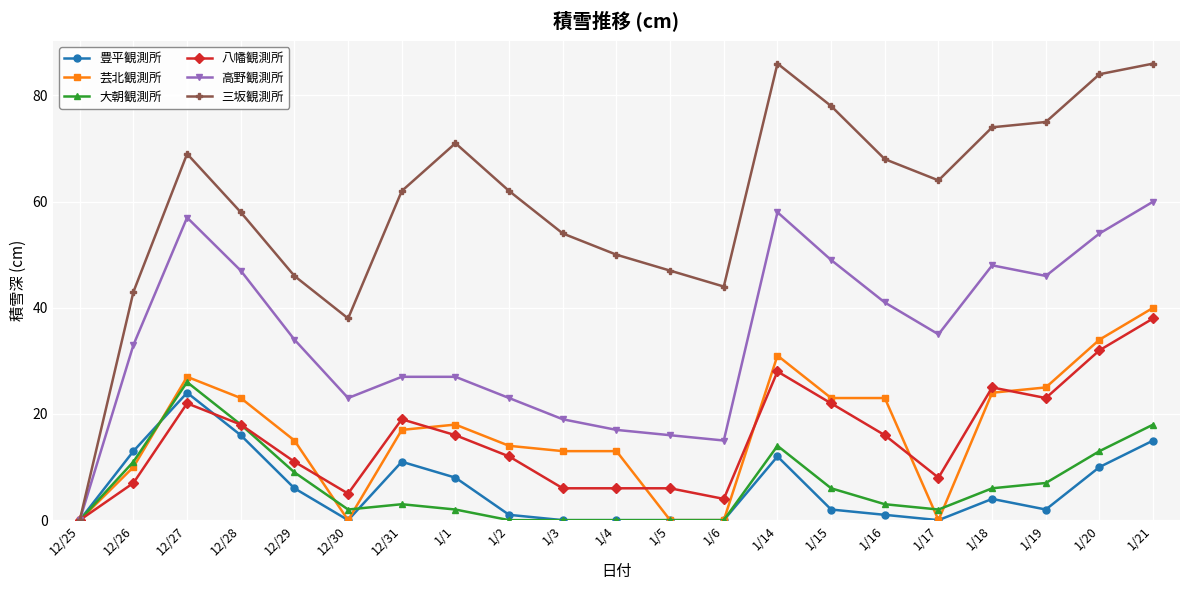

In 高野観測所, how many points are lower than both neighbors (excluding endpoints)?

4